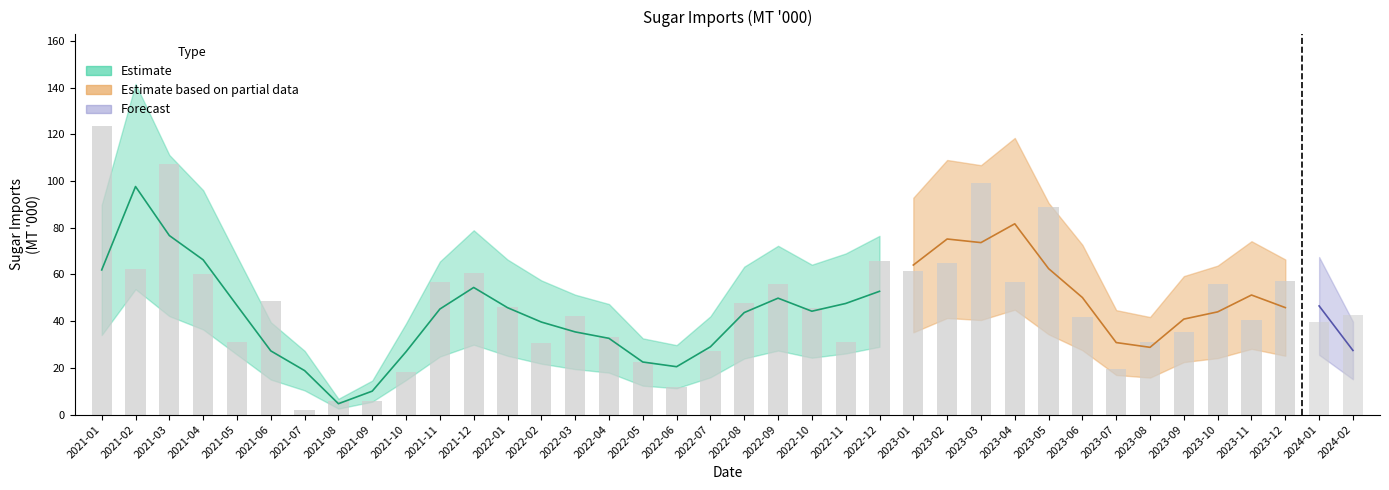

How many data points are less than 45?

19